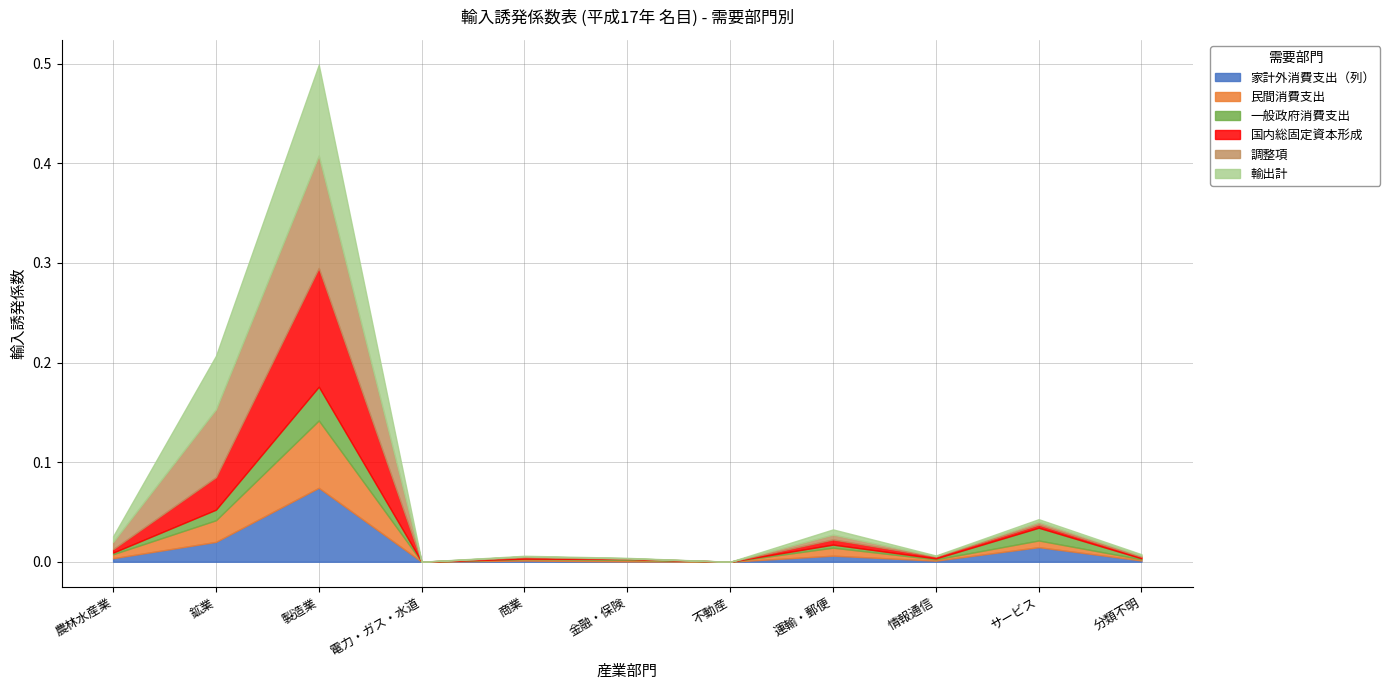

Reading left to right, transcribe all the data shown in this chart.

家計外消費支出（列）: 0.0	0.0	0.1	0.0	0.0	0.0	0.0	0.0	0.0	0.0	0.0
民間消費支出: 0.0	0.0	0.1	0.0	0.0	0.0	0.0	0.0	0.0	0.0	0.0
一般政府消費支出: 0.0	0.0	0.0	0.0	0.0	0.0	0.0	0.0	0.0	0.0	0.0
国内総固定資本形成: 0.0	0.0	0.1	0.0	0.0	0.0	0.0	0.0	0.0	0.0	0.0
調整項: 0.0	0.1	0.1	0.0	0.0	0.0	0.0	0.0	0.0	0.0	0.0
輸出計: 0.0	0.1	0.1	0.0	0.0	0.0	0.0	0.0	0.0	0.0	0.0